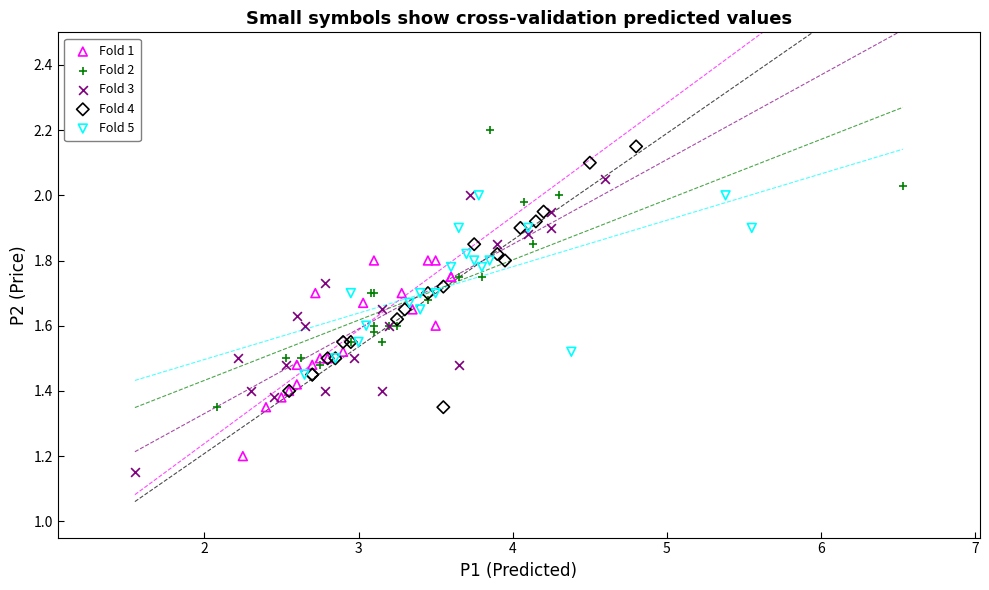

What are all the series names shown in the legend?

Fold 1, Fold 2, Fold 3, Fold 4, Fold 5